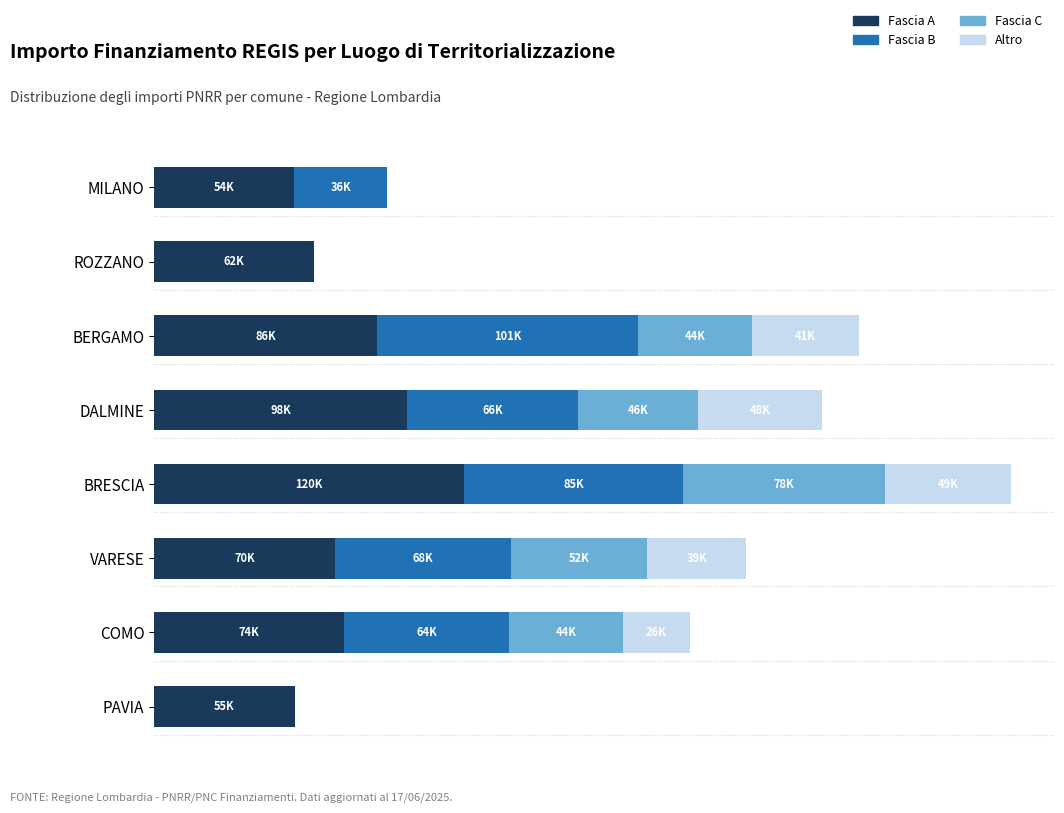

What are all the series names shown in the legend?

Fascia A, Fascia B, Fascia C, Altro